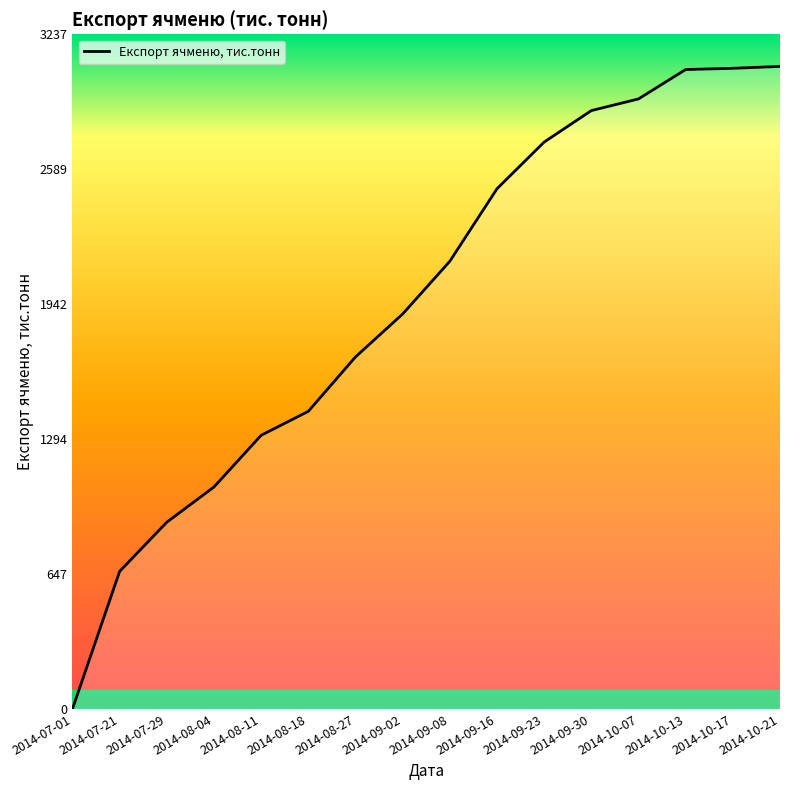

Which has a higher value, 2014-10-17 or 2014-10-07?

2014-10-17